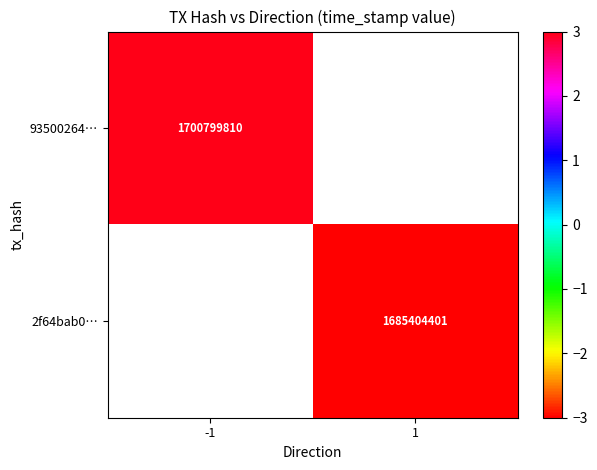

The value of 93500264… at -1 is 1065698345. True or false?

False